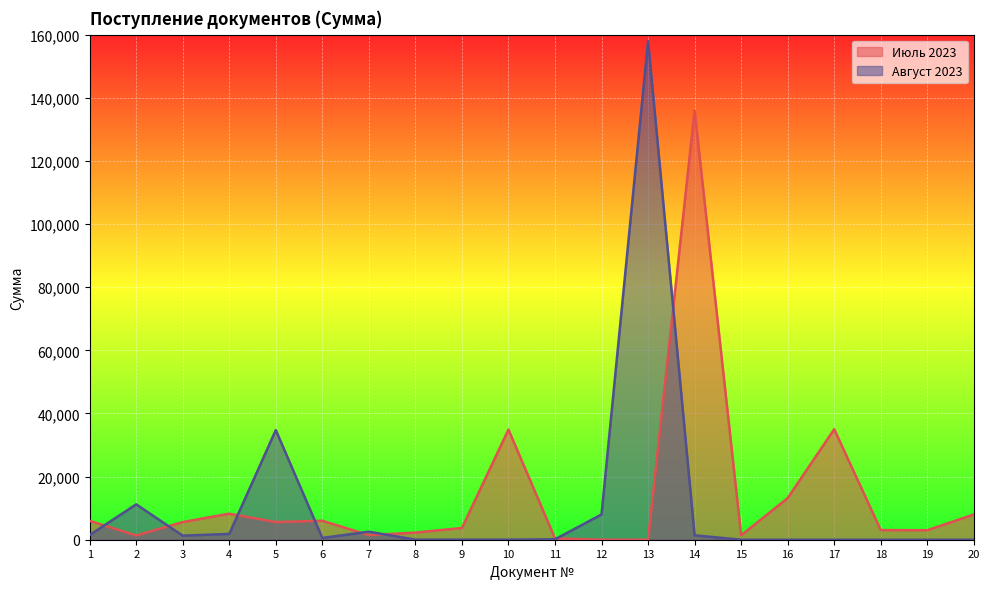

Which series has the largest range (max minus min)?

Август 2023